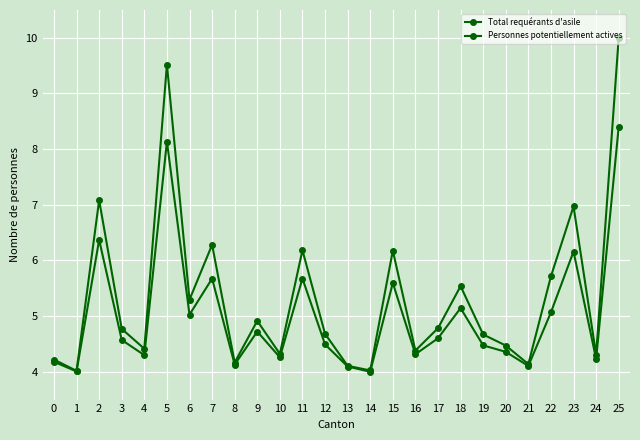

Which series has the widest spread of values?

Total requérants d'asile